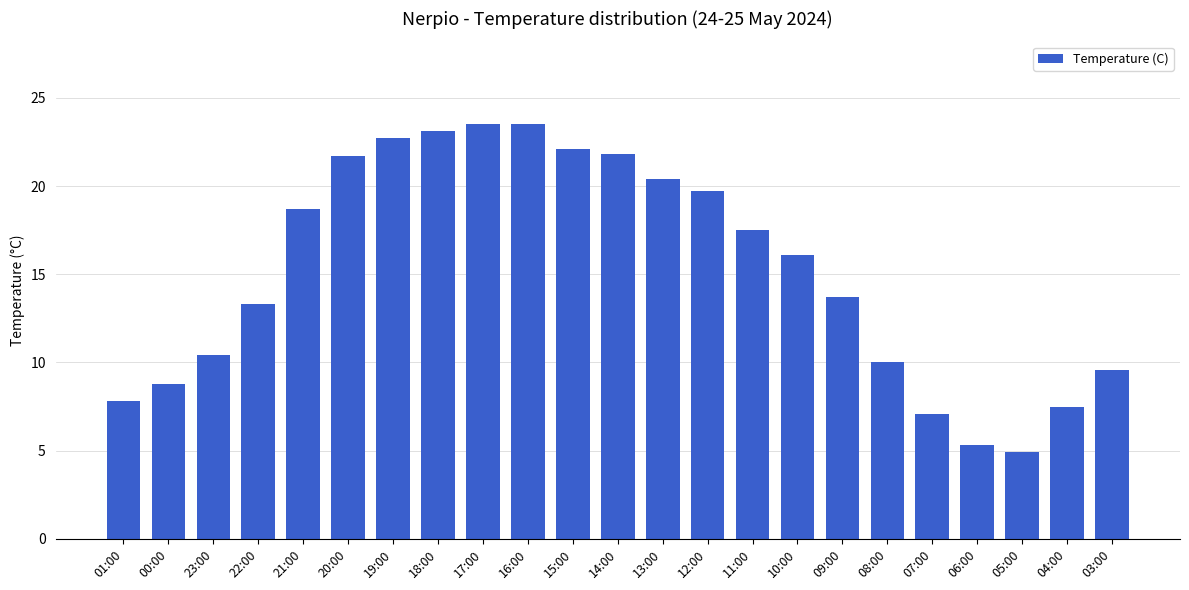

At which category does the chart reach its minimum across all series?

05:00